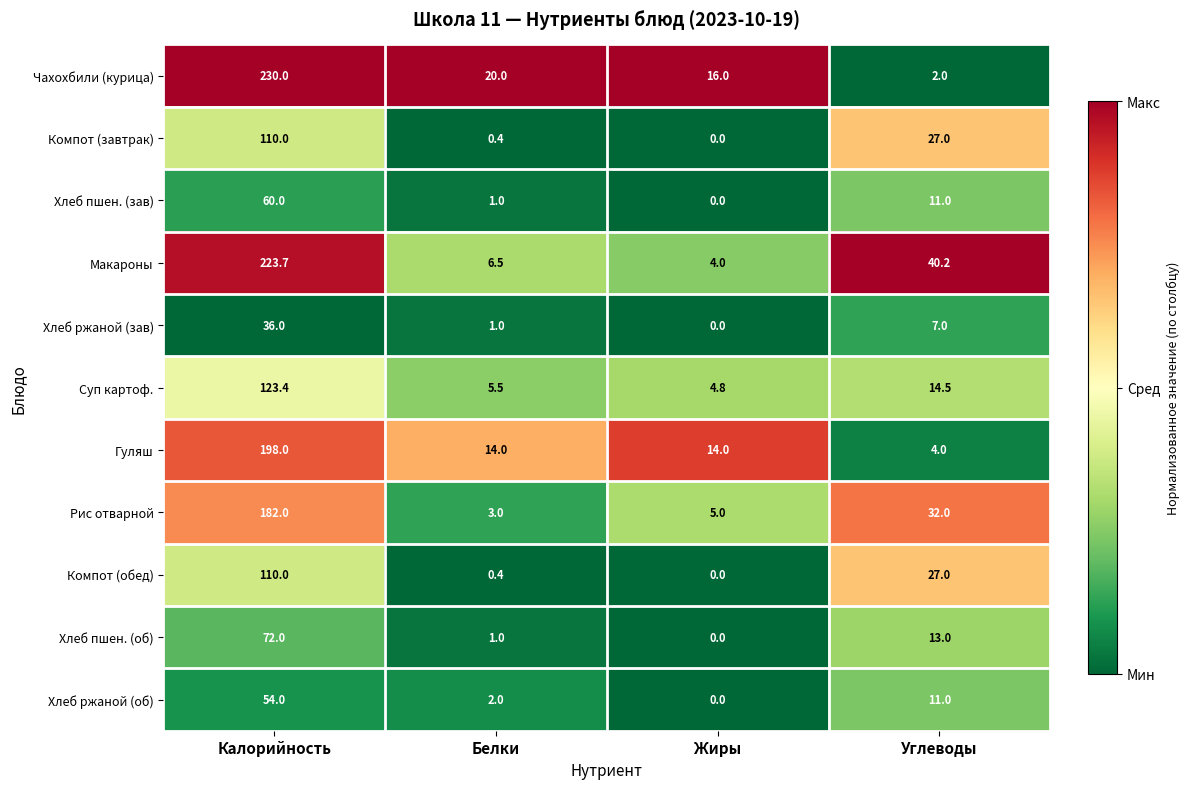

Which category has the highest value across all series?

Калорийность